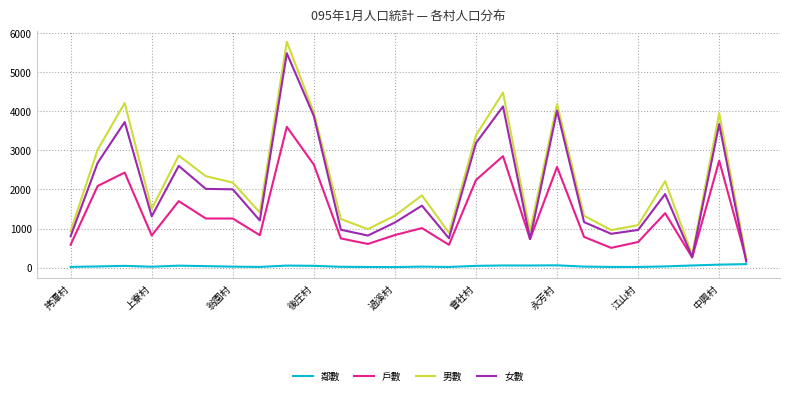

True or false: 戶數 and 鄰數 cross at least once.

False